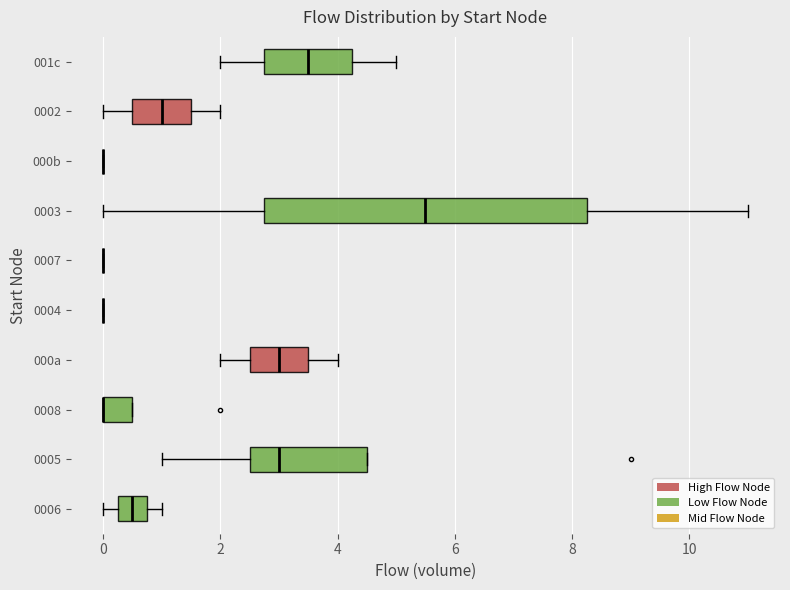

Comparing the boxes themselves (not the whiskers), which one is the widest?

0003